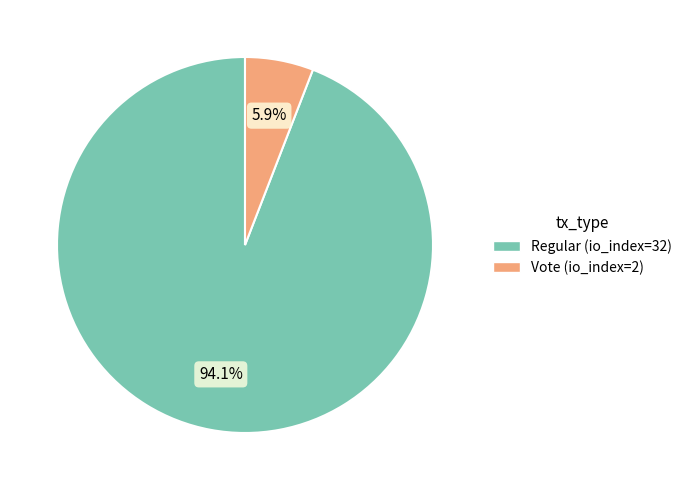

Is there a majority slice in this chart?

Yes